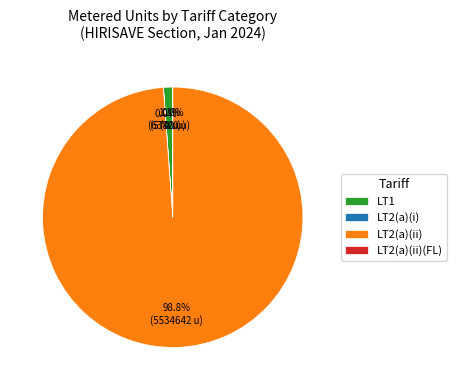

What is the largest slice in the pie chart?

LT2(a)(ii)